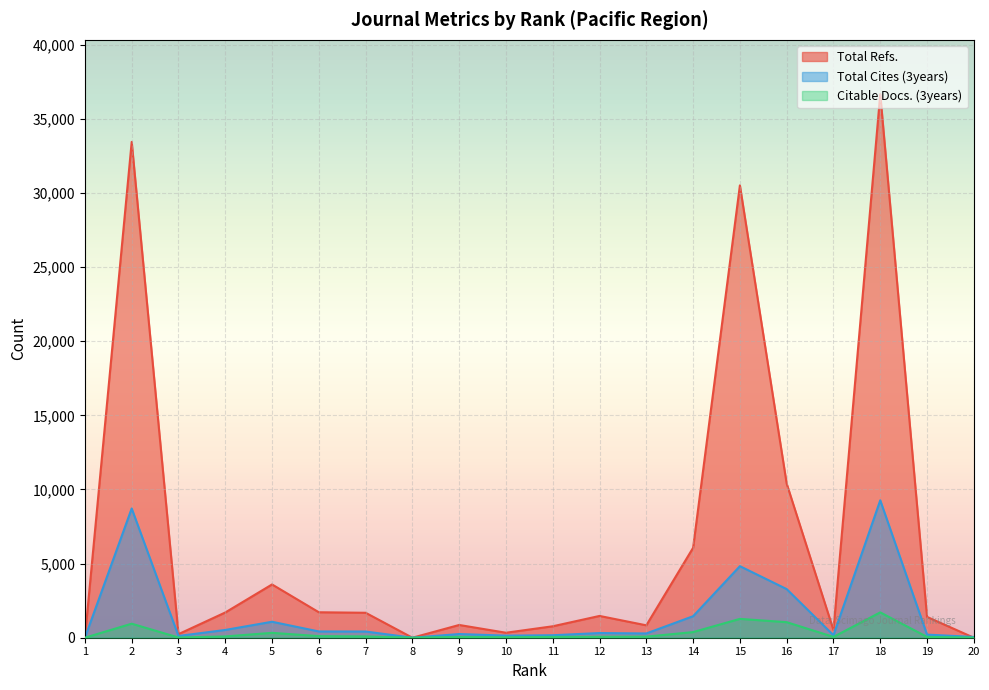

Where is the first local maximum for Total Refs.?

2